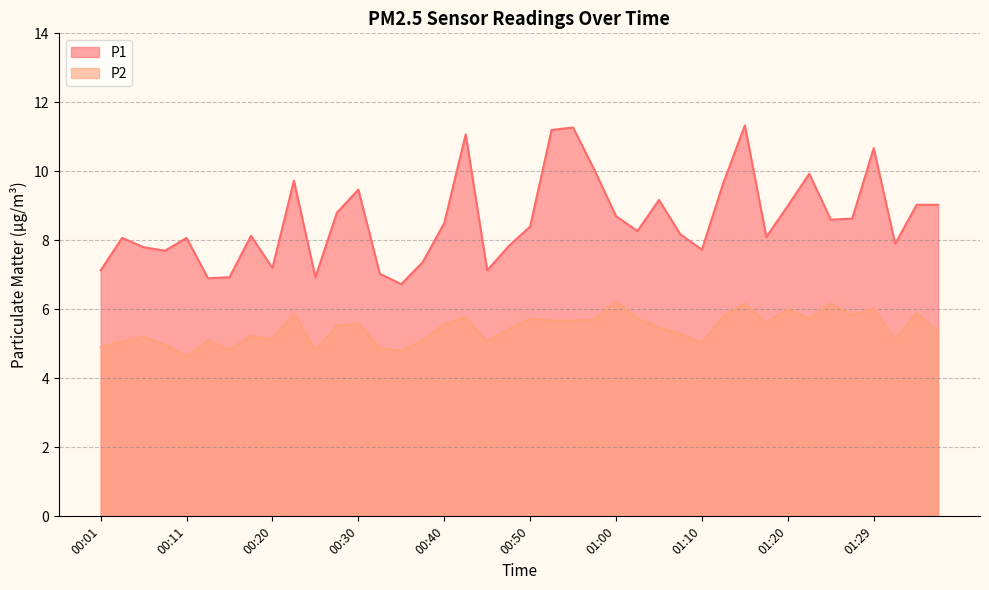

Reading left to right, transcribe all the data shown in this chart.

P1: 7.1	8.1	7.8	7.7	8.1	6.9	6.9	8.1	7.2	9.7	6.9	8.8	9.5	7.0	6.7	7.4	8.5	11.1	7.1	7.8	8.4	11.2	11.3	10.0	8.7	8.3	9.2	8.2	7.7	9.7	11.3	8.1	9.0	9.9	8.6	8.6	10.7	7.9	9.0	9.0
P2: 4.9	5.1	5.2	5.0	4.6	5.1	4.8	5.2	5.1	5.9	4.8	5.5	5.6	4.9	4.8	5.1	5.6	5.8	5.1	5.4	5.7	5.7	5.7	5.7	6.2	5.7	5.5	5.3	5.0	5.8	6.2	5.6	6.0	5.7	6.2	5.8	6.0	5.1	5.9	5.4